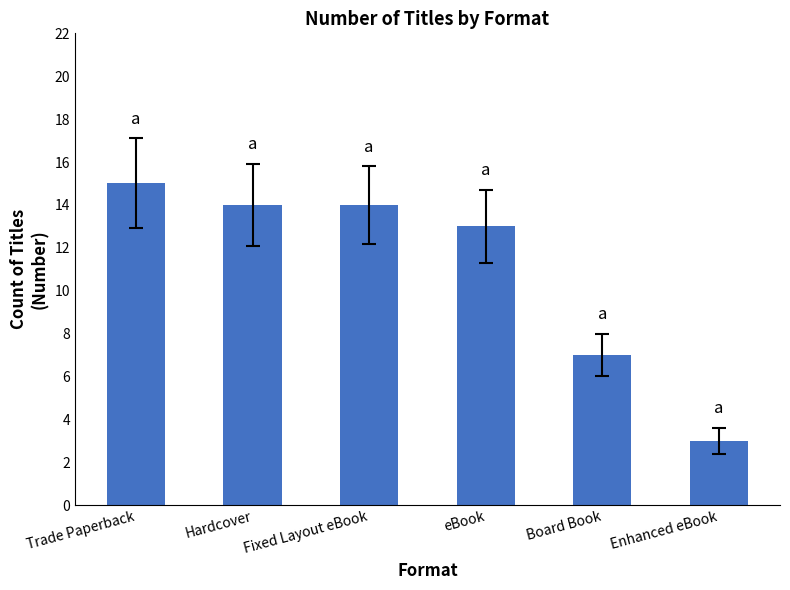

Which category has the highest value across all series?

Trade Paperback